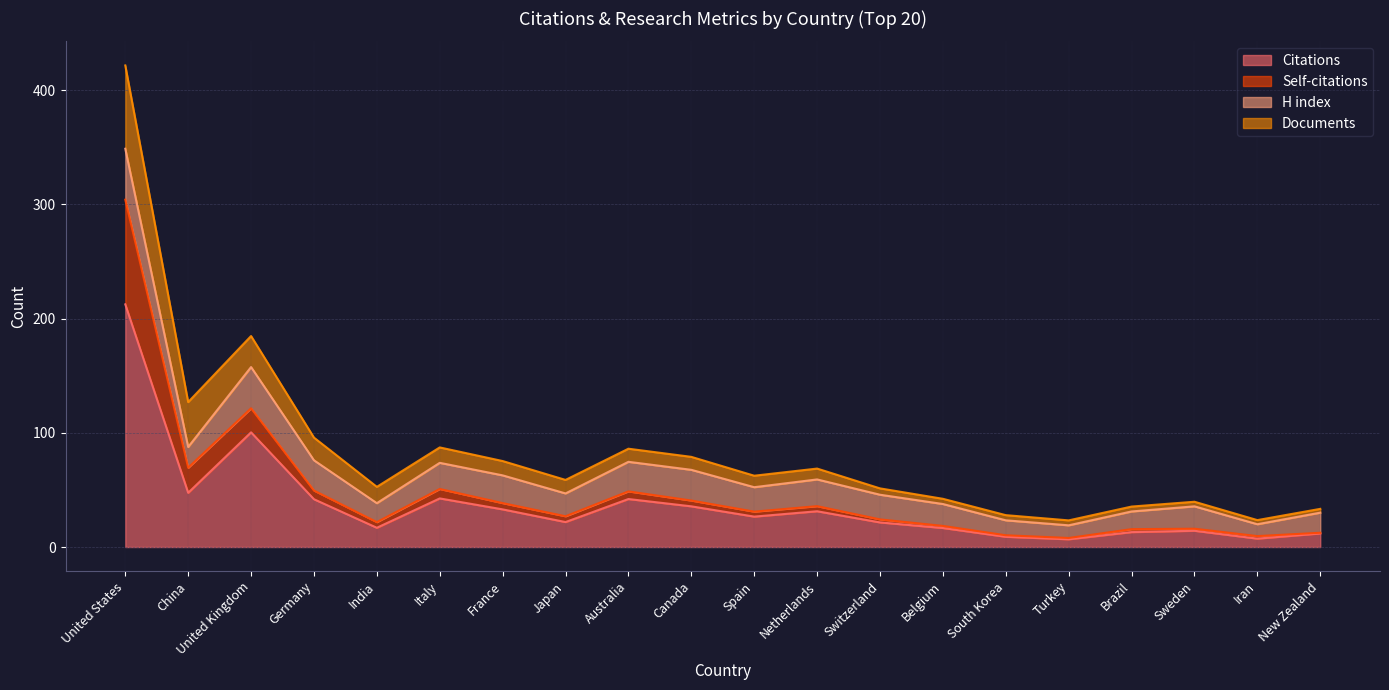

At which category is the sum across all series the highest?

United States